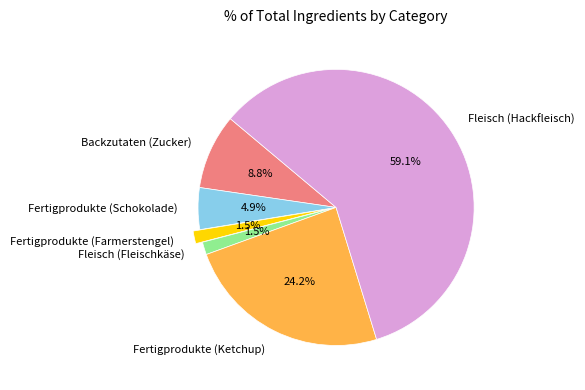

Combined, what portion of the pie is Fleisch (Fleischkäse) and Fertigprodukte (Ketchup)?

25.7%